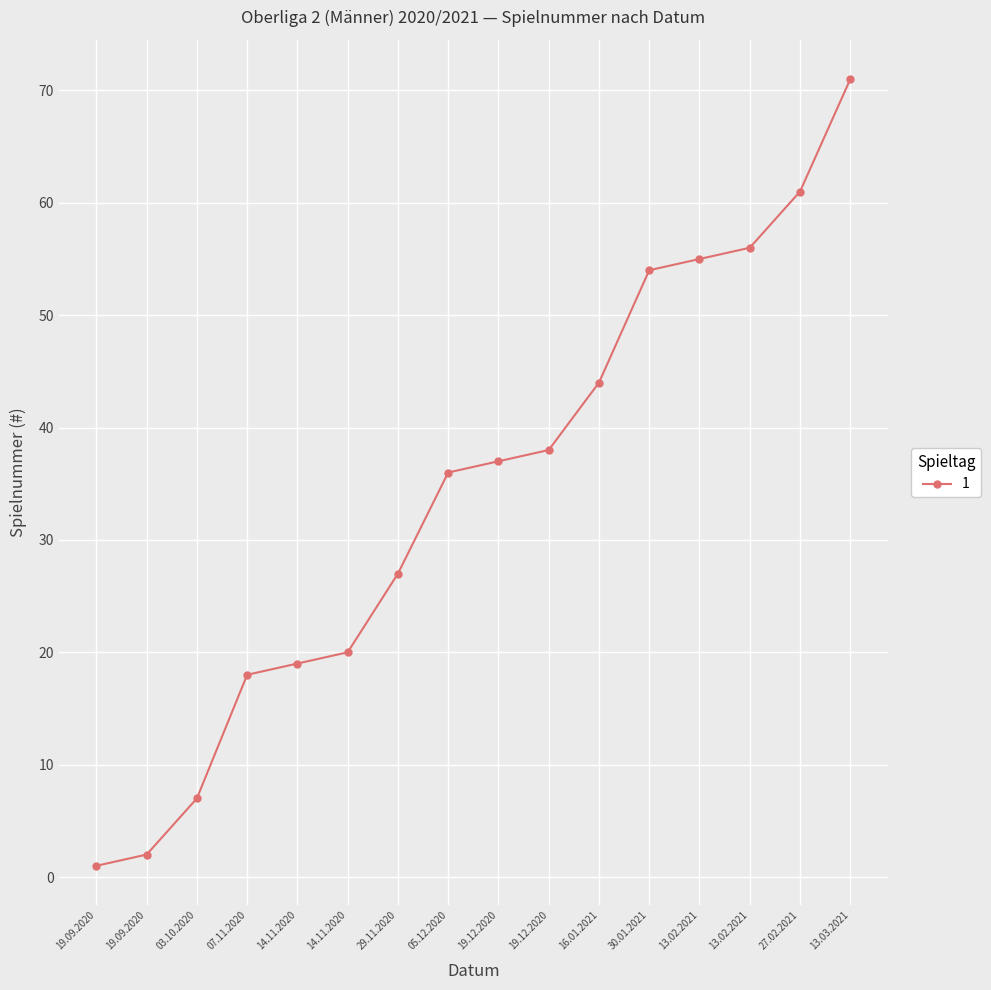

What is the change in value from 05.12.2020 to 30.01.2021?

+18